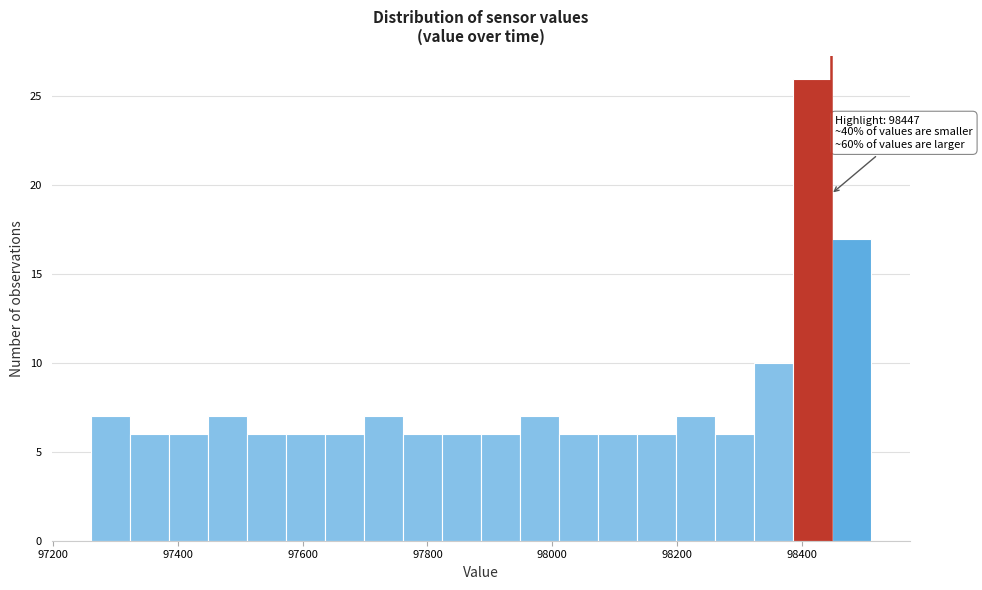

Read against the x-axis, roughly where is the centre of the tallest bar?

98420